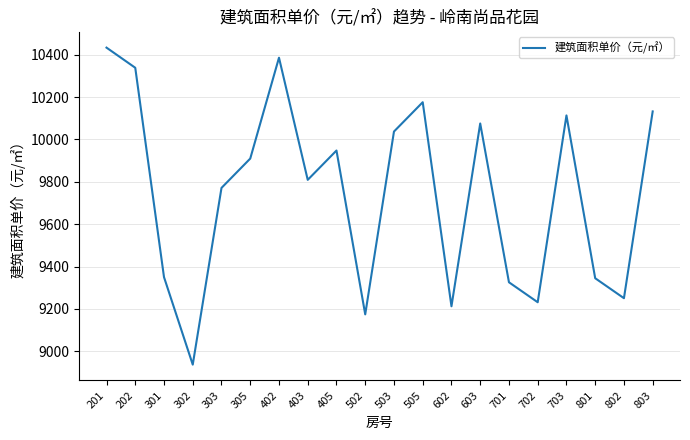

Is it true that the value at 803 is 10132.2?

True